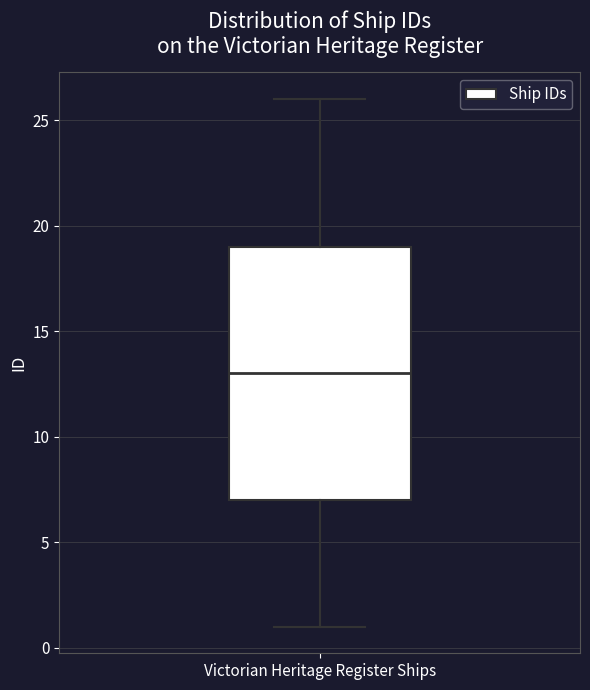

Where does the upper whisker of the box for Victorian Heritage Register Ships end on the y-axis? The values are not printed on the chart, so give them approximately, as read against the axis.

26